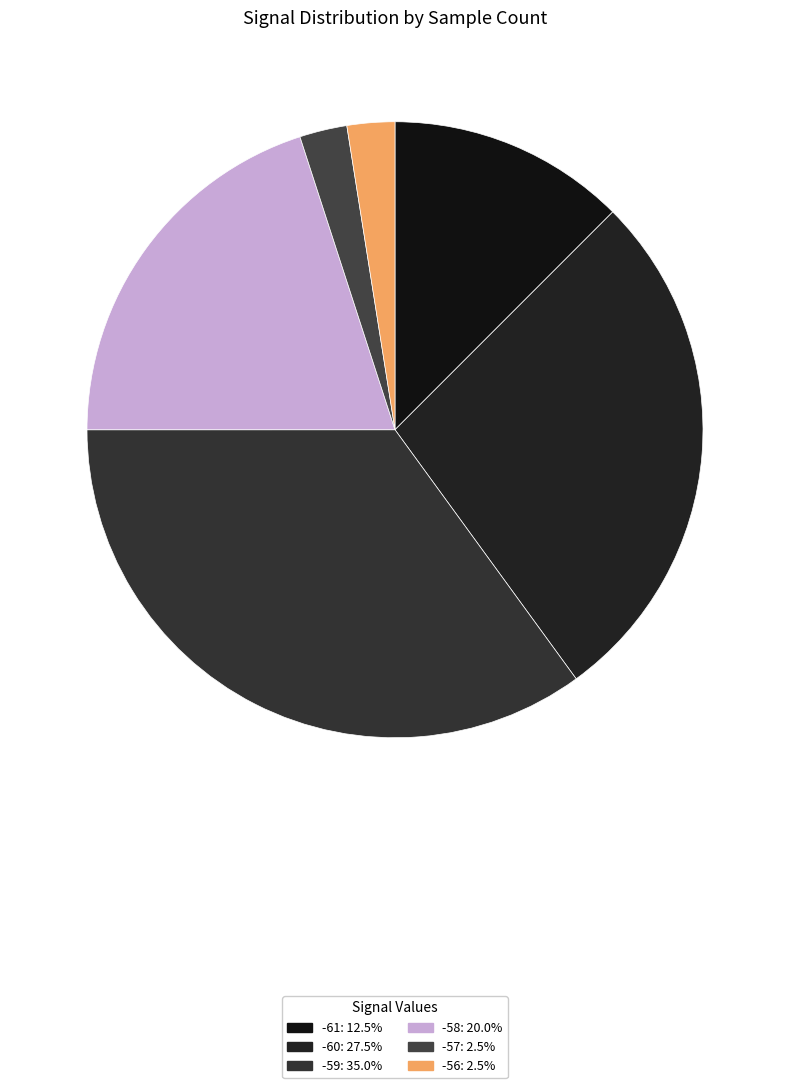

Count the number of slices in the pie.

6